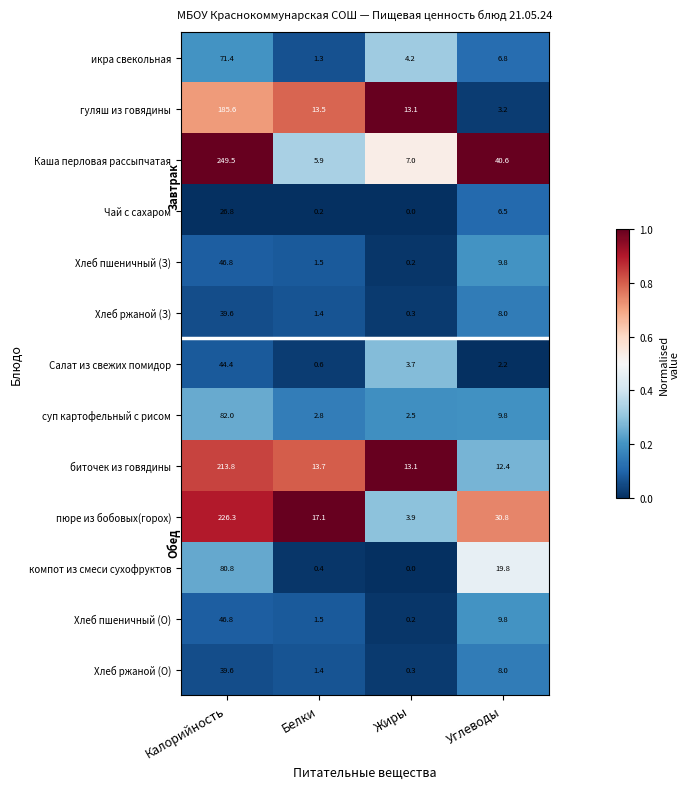

The гуляш из говядины series shows 185.6 at Калорийность. True or false?

True